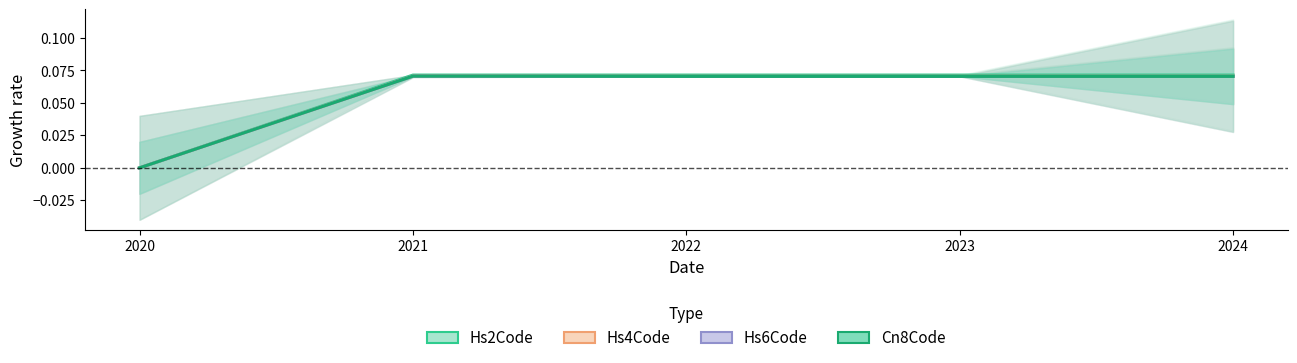

What is the sum of the Cn8Code values at 2023 and 2024?

0.1